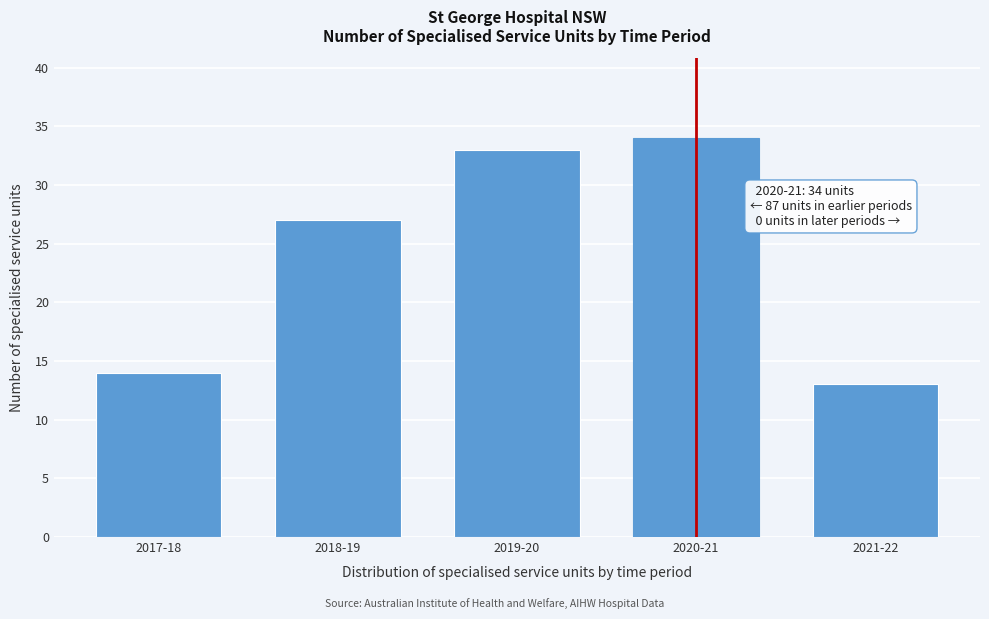

Reading right to left, list all the values displayed in this chart.

2021-22=13	2020-21=34	2019-20=33	2018-19=27	2017-18=14